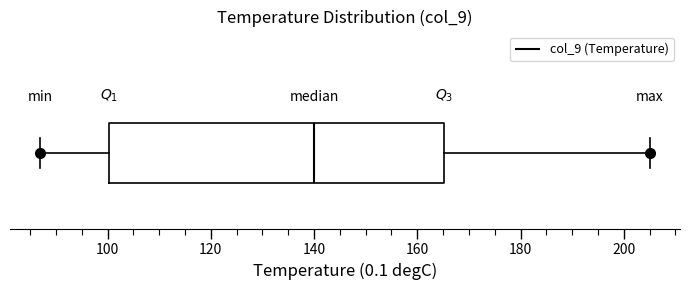

Where is the right edge of the box on the x-axis? The values are not printed on the chart, so give them approximately, as read against the axis.

166